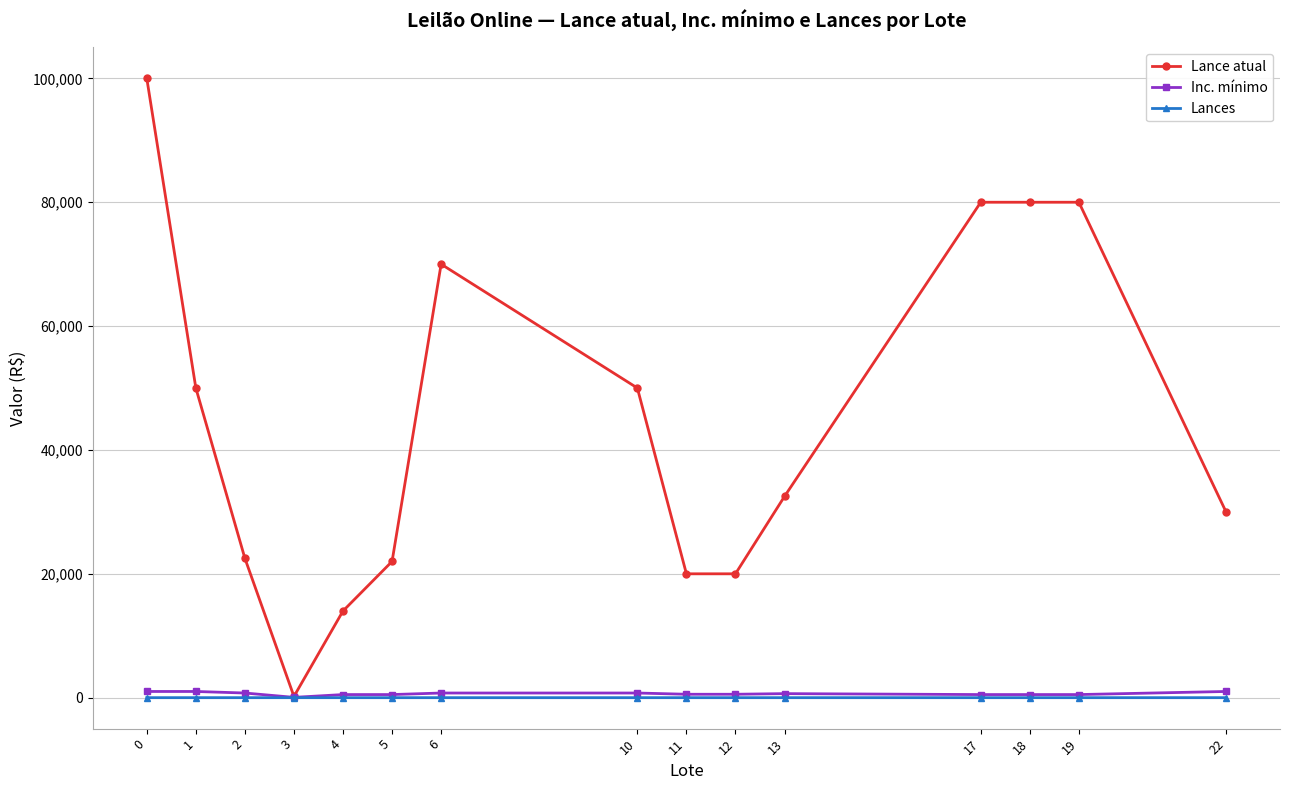

What is the maximum value for Lance atual?

100000